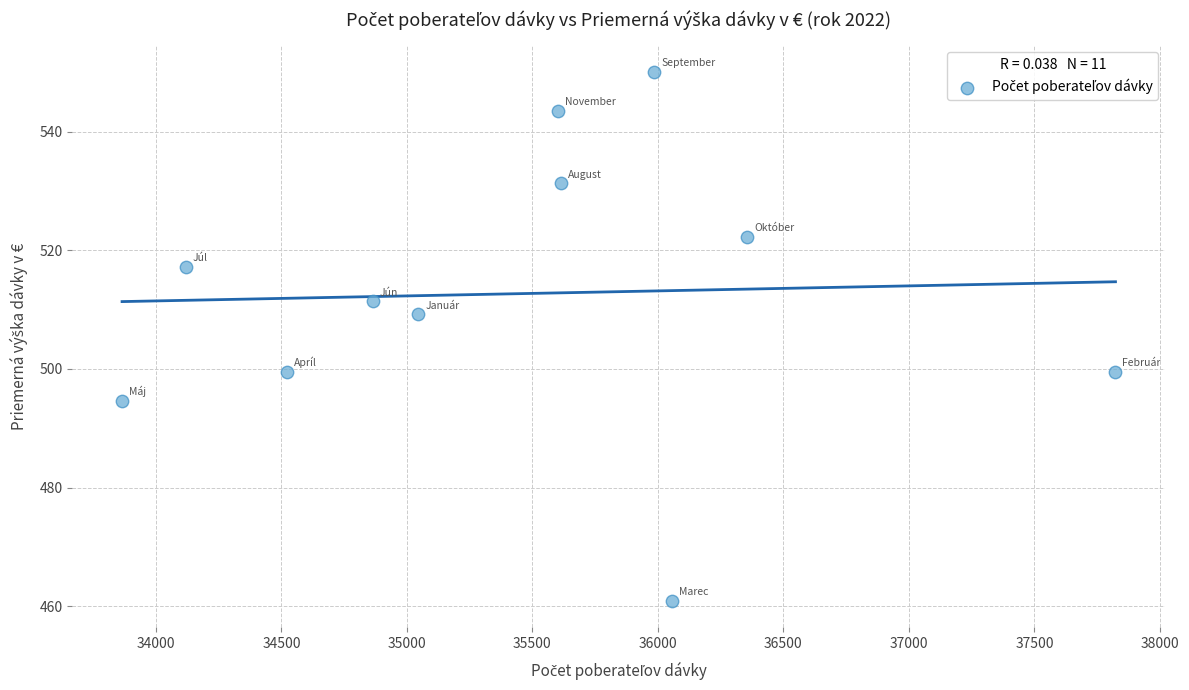

What is the average X value?

35441.5